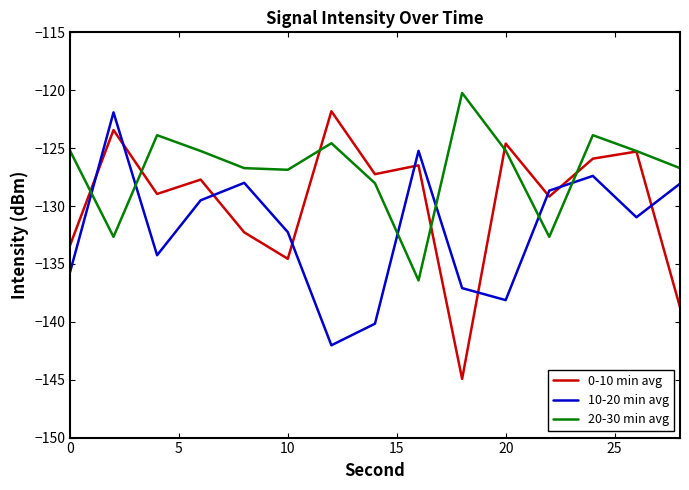

List the series in order of their overall mean, lowest first.

10-20 min avg, 0-10 min avg, 20-30 min avg